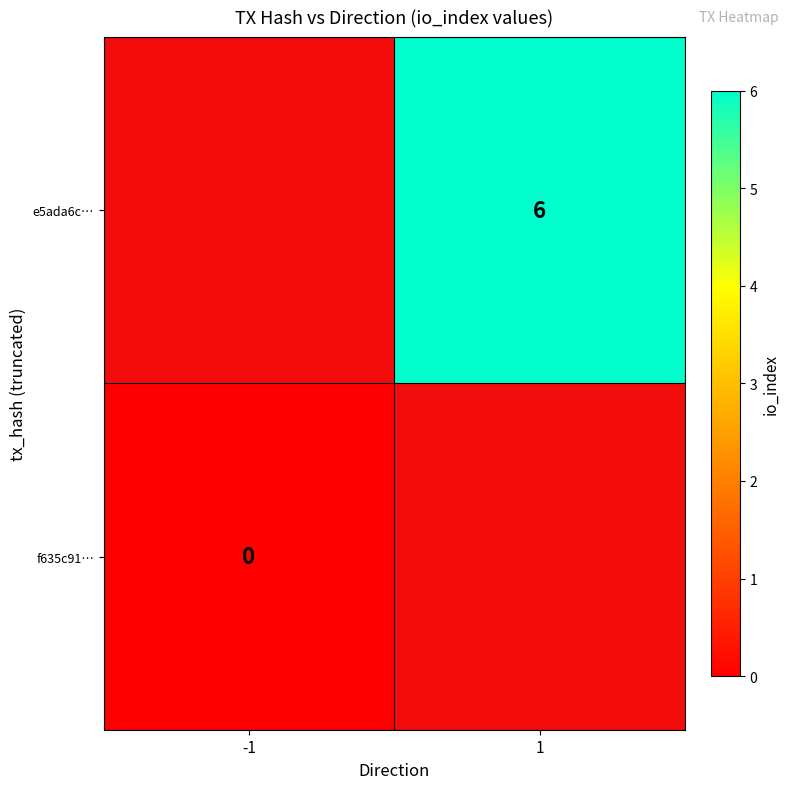

The value of e5ada6c… at 1 is 4. True or false?

False